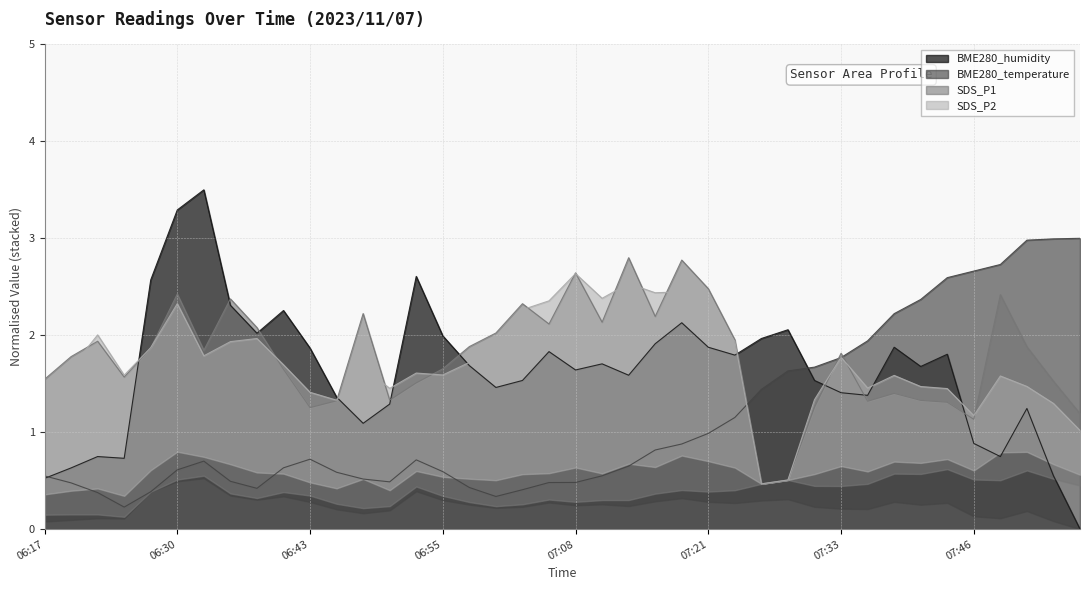

Is the value of BME280_temperature at 07:03 greater than the value of BME280_humidity at 07:18?

No